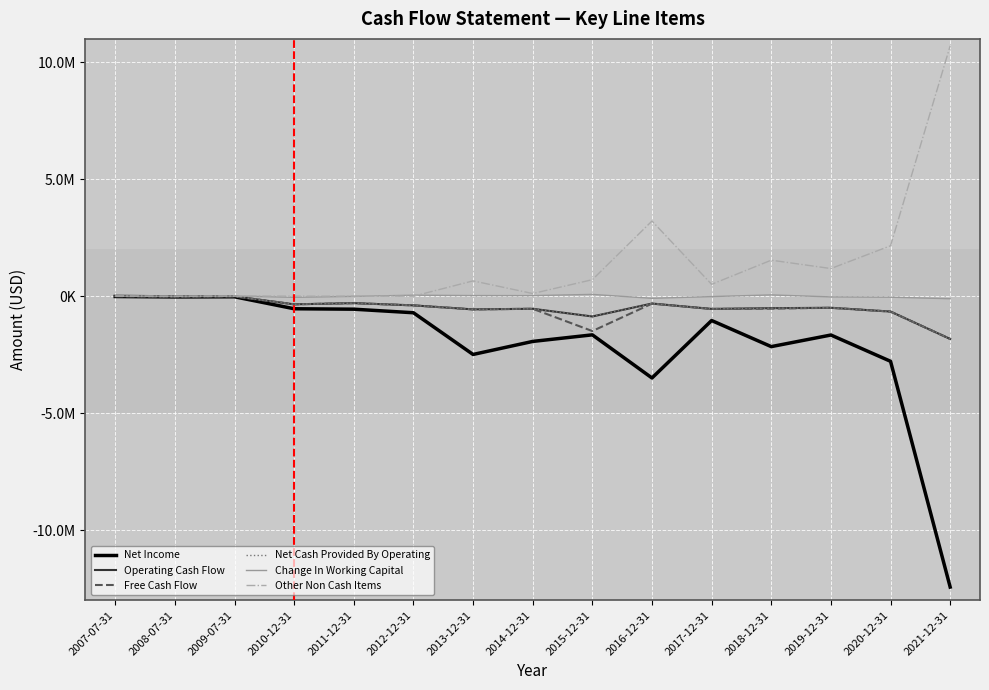

What is the difference between the Operating Cash Flow values at 2016-12-31 and 2014-12-31?

224413